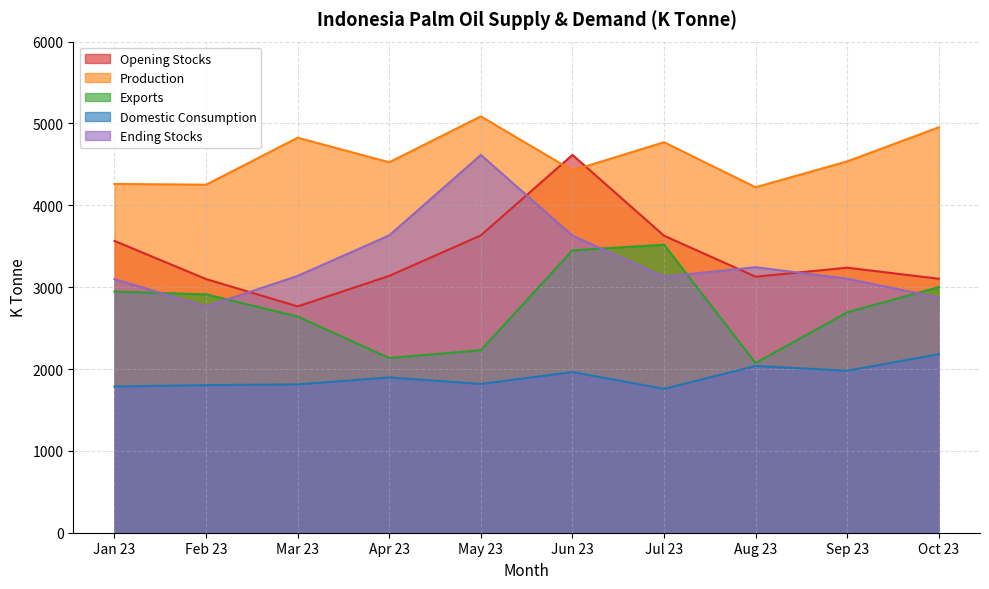

True or false: Exports and Domestic Consumption cross at least once.

False